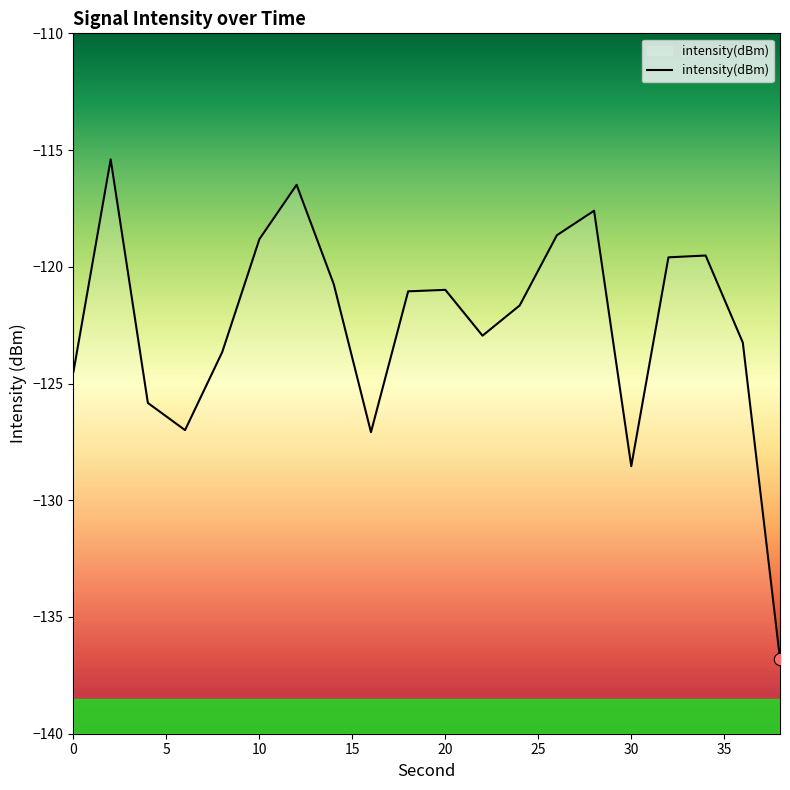

Between 4 and 32, which is larger?

32